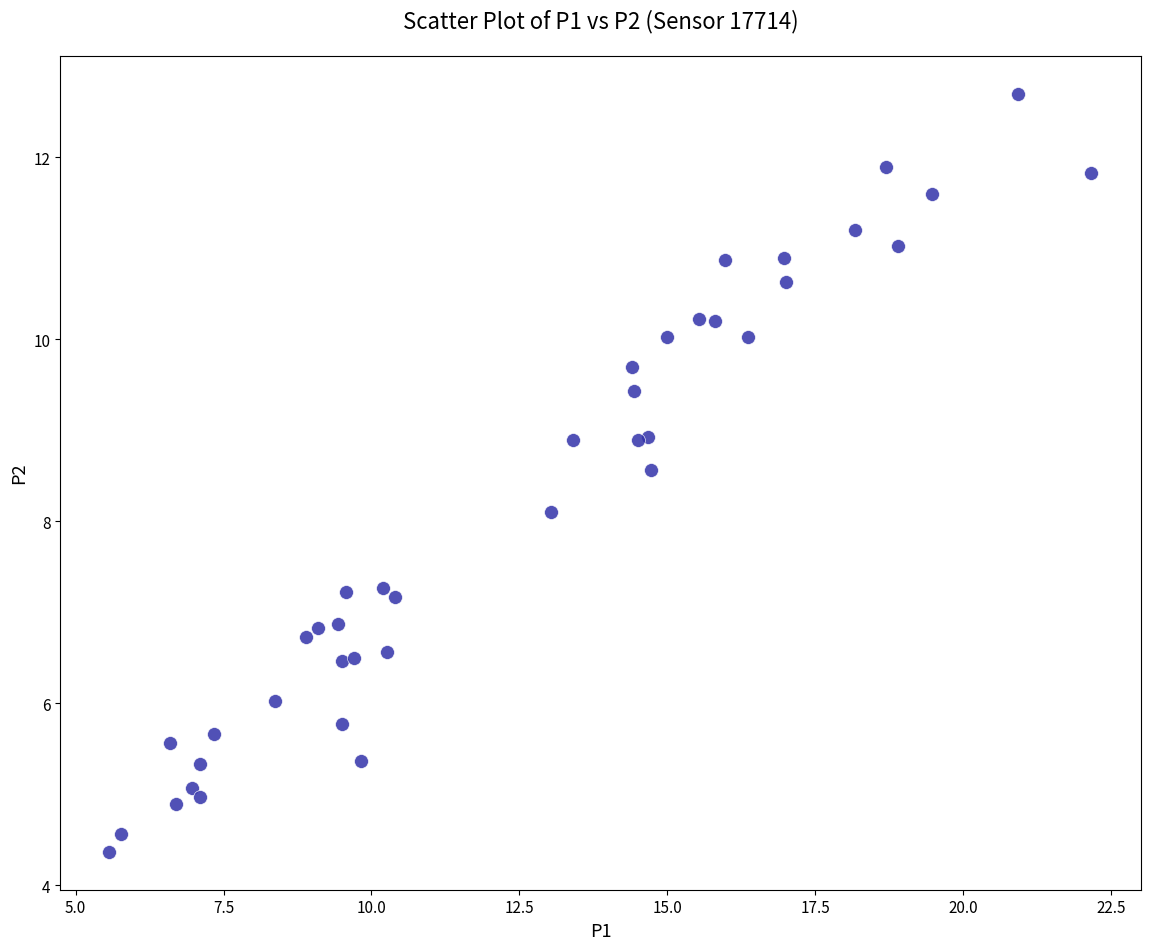

What Y value in the scatter plot is closest to 8?

8.1